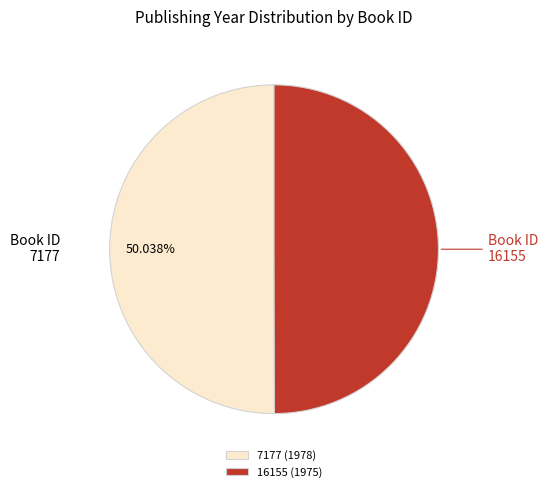

Is there a majority slice in this chart?

Yes